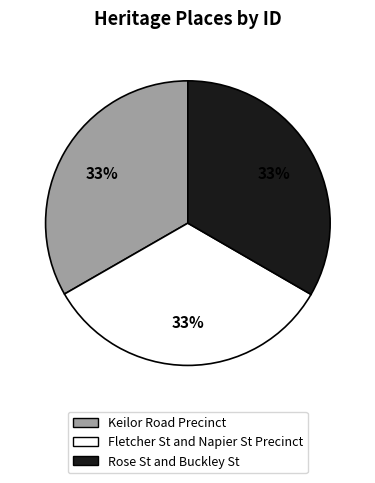

Approximately how many times larger is the value at Rose St and Buckley St compared to Keilor Road Precinct?

1.0